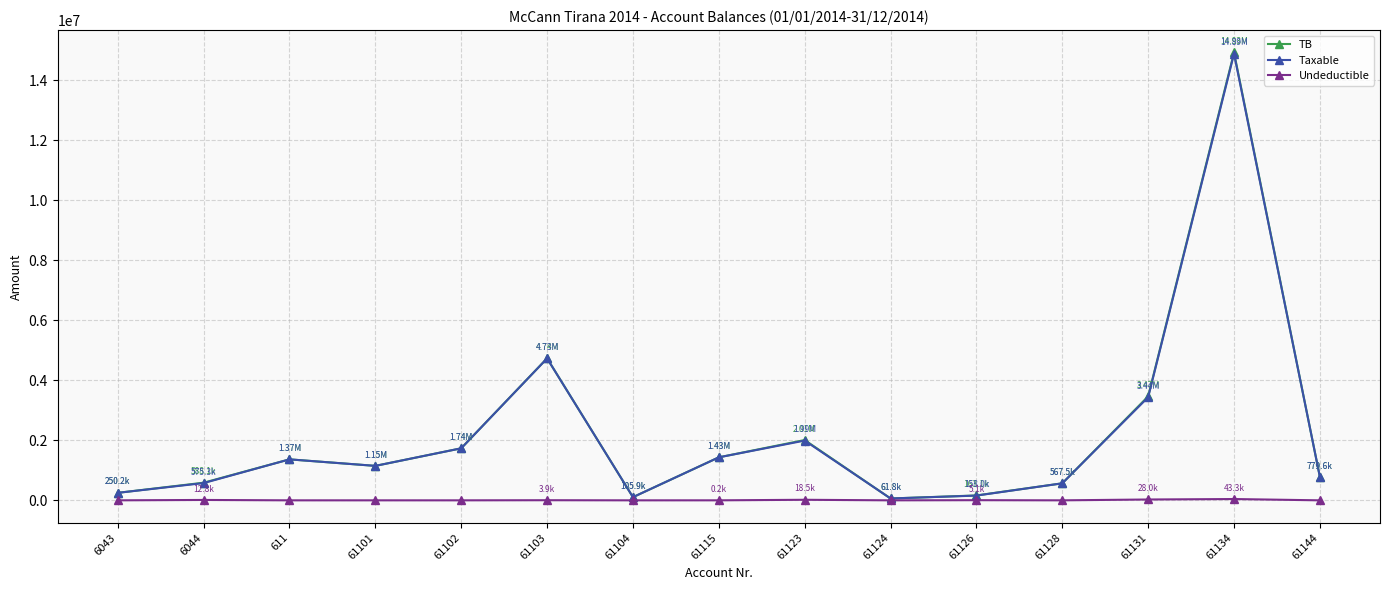

What is the value of the Taxable point at the 11th from the left?

157990.0